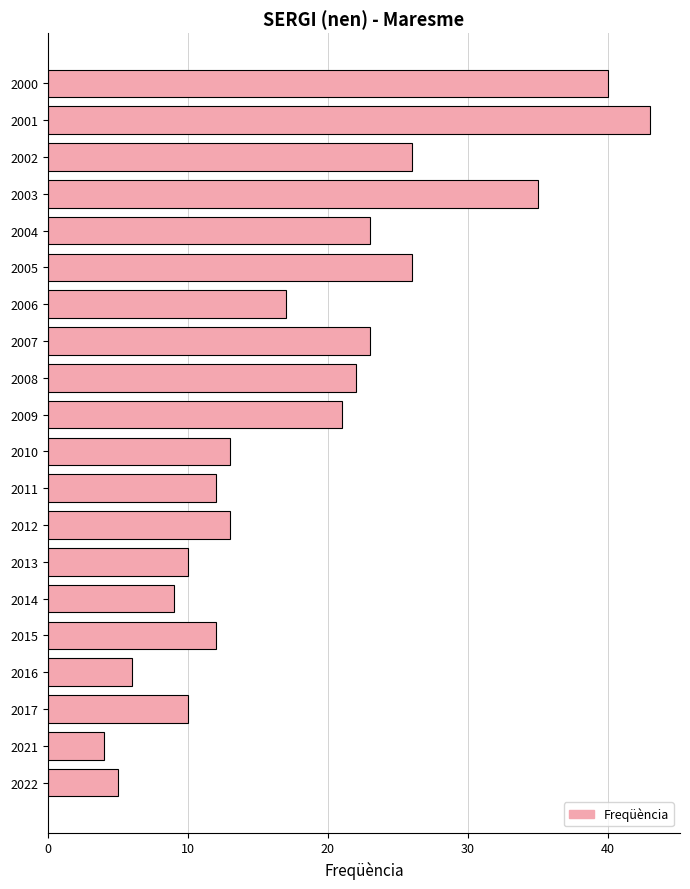

What is the change in value from 2017 to 2011?

+2